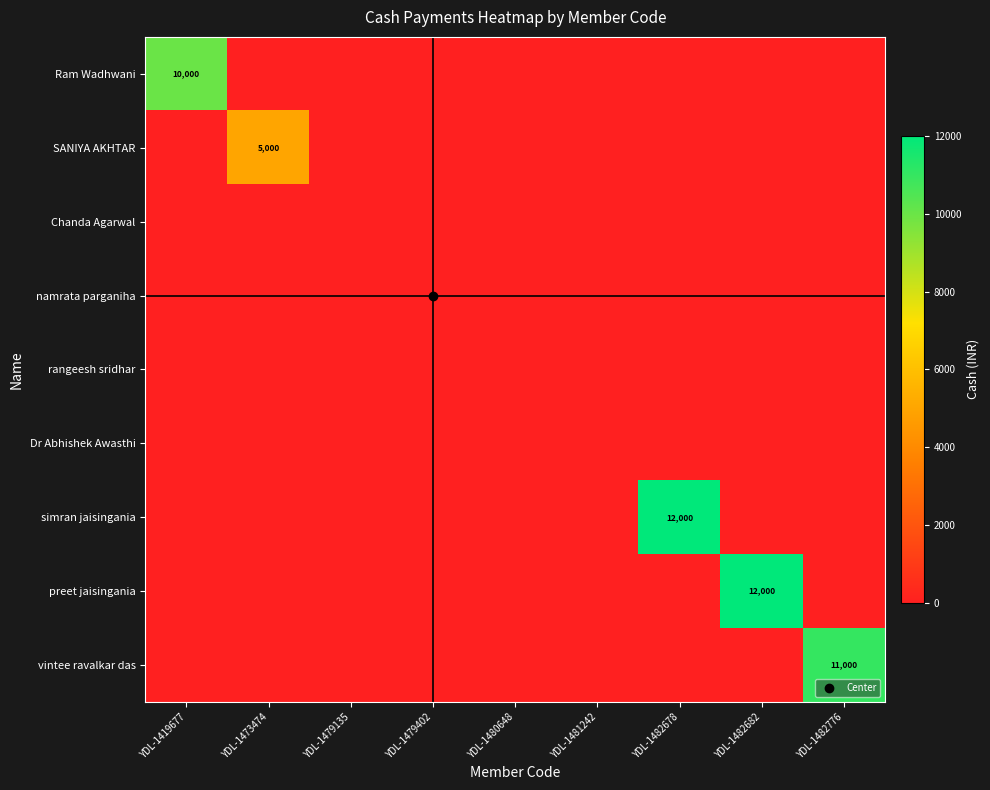

Which series has the largest range (max minus min)?

simran jaisingania